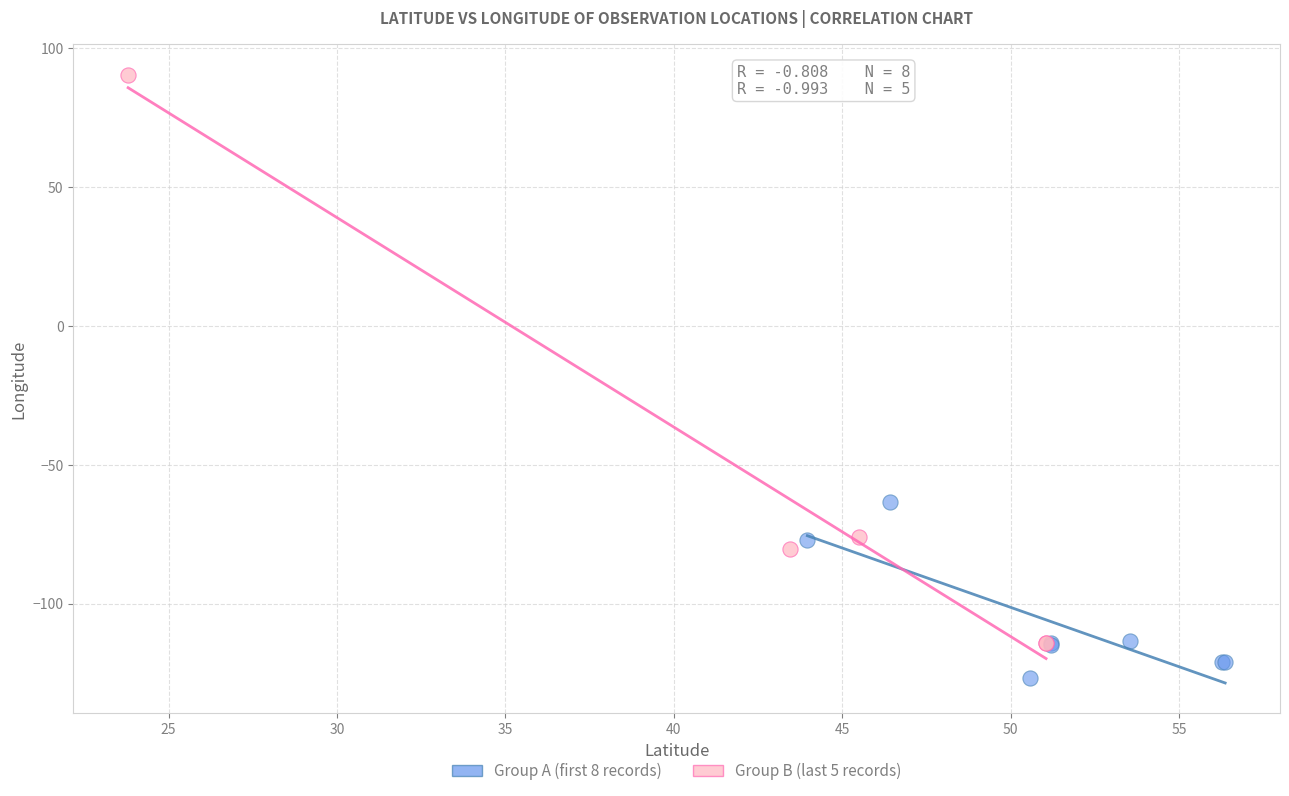

Which series reaches the minimum Y coordinate?

Group A (first 8 records)